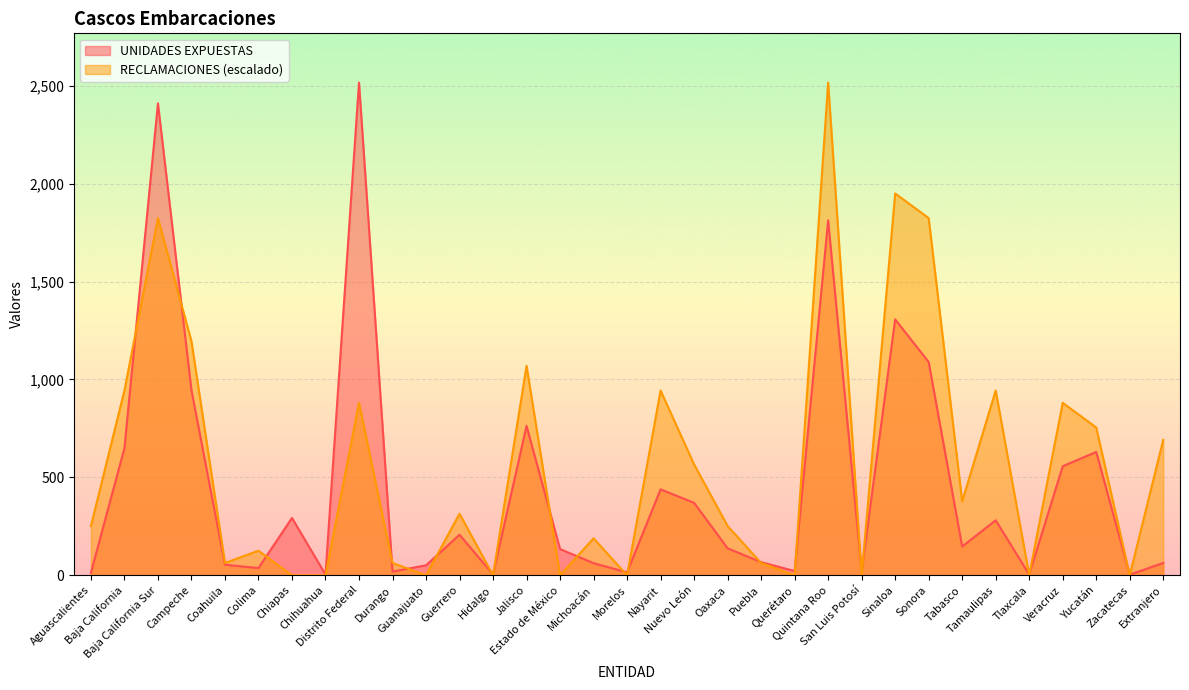

What position from the left is Baja California Sur?

3